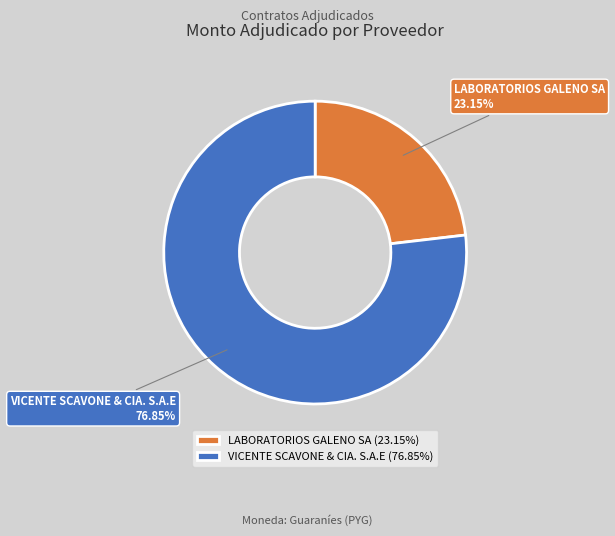

Count the number of slices in the pie.

2